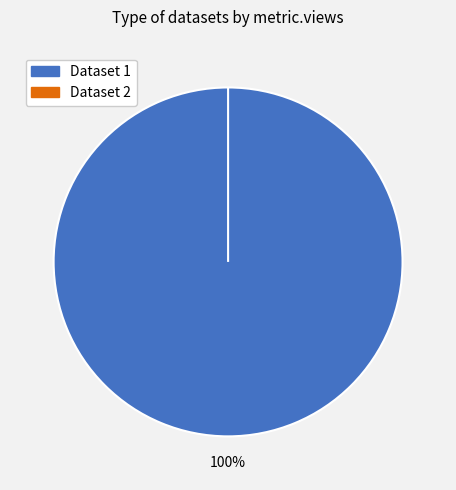

Combined, what portion of the pie is 649cd092078190ea982176ee and 60d201810781901de9633257?

100.0%